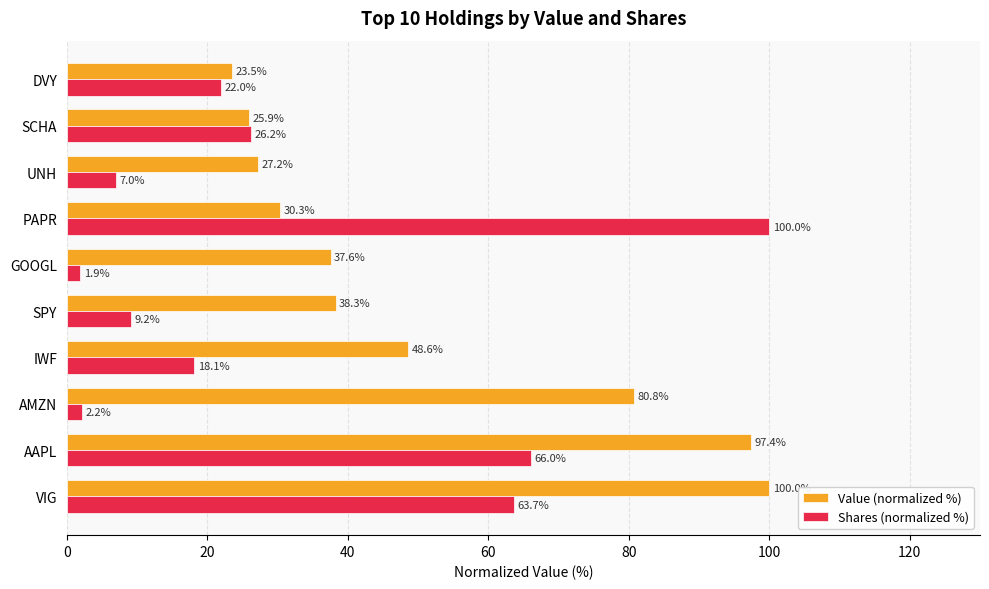

What value does the Value (normalized %) series have at IWF?

48.6